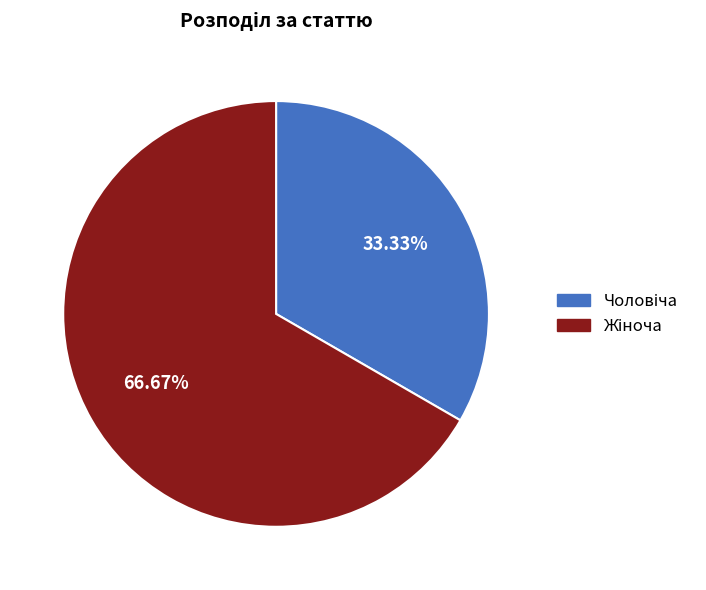

Is there a majority slice in this chart?

Yes